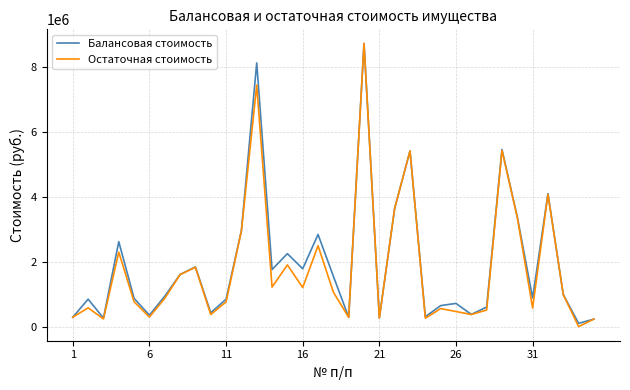

True or false: Остаточная стоимость has more than 1 points higher than both neighbors.

True